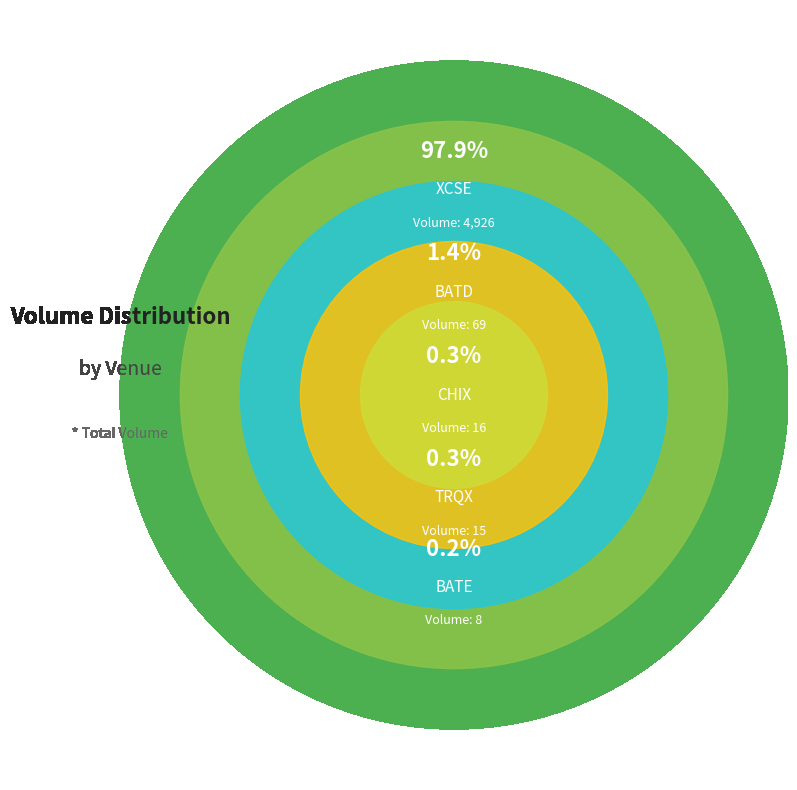

Rank the categories by value from lowest to highest.

BATE, TRQX, CHIX, BATD, XCSE